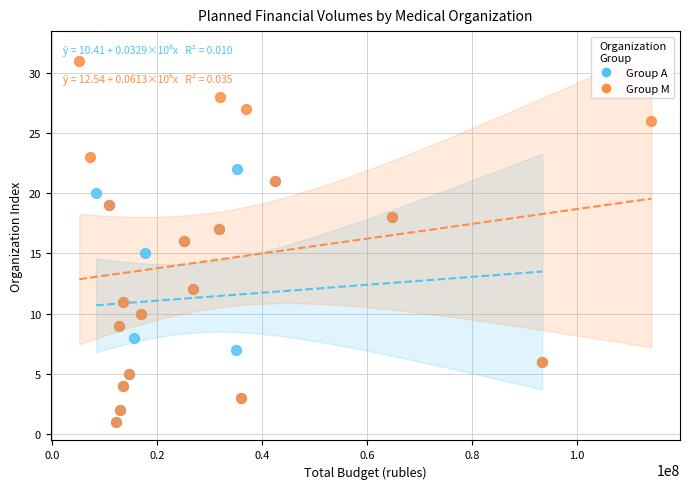

Which series reaches the maximum Y coordinate?

Group M